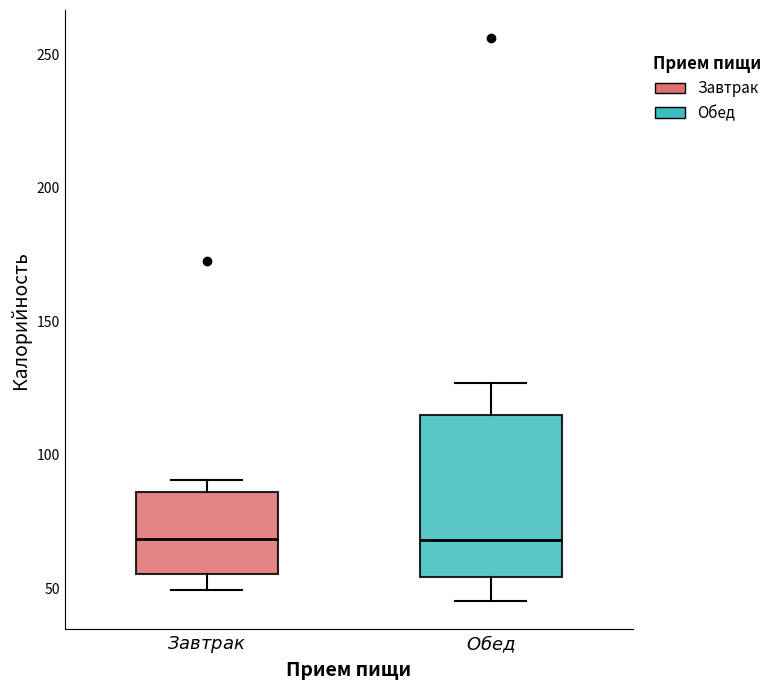

Comparing the boxes themselves (not the whiskers), which one is the tallest?

$\it{Обед}$